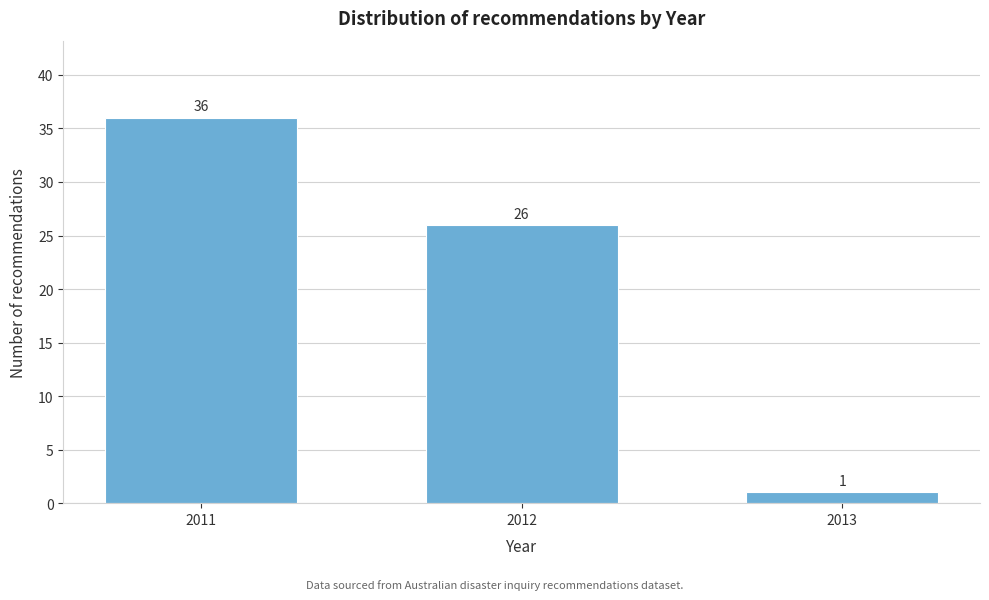

Reading left to right, transcribe all the data shown in this chart.

36	26	1